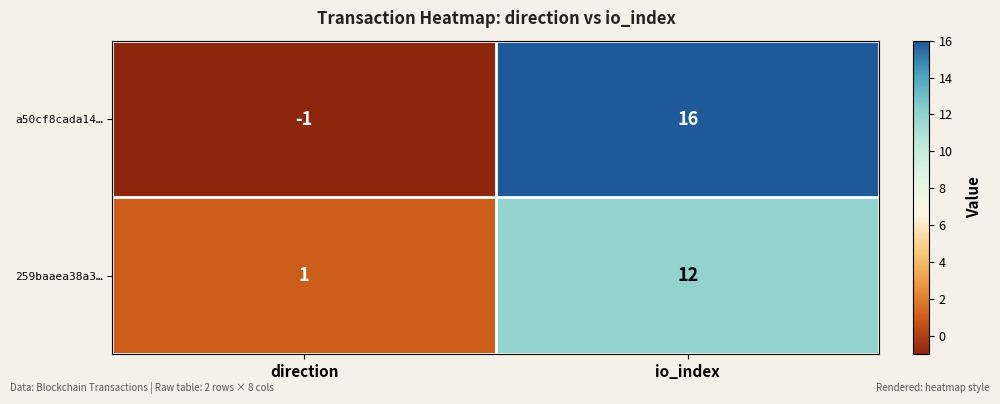

How many series are shown in this chart?

2